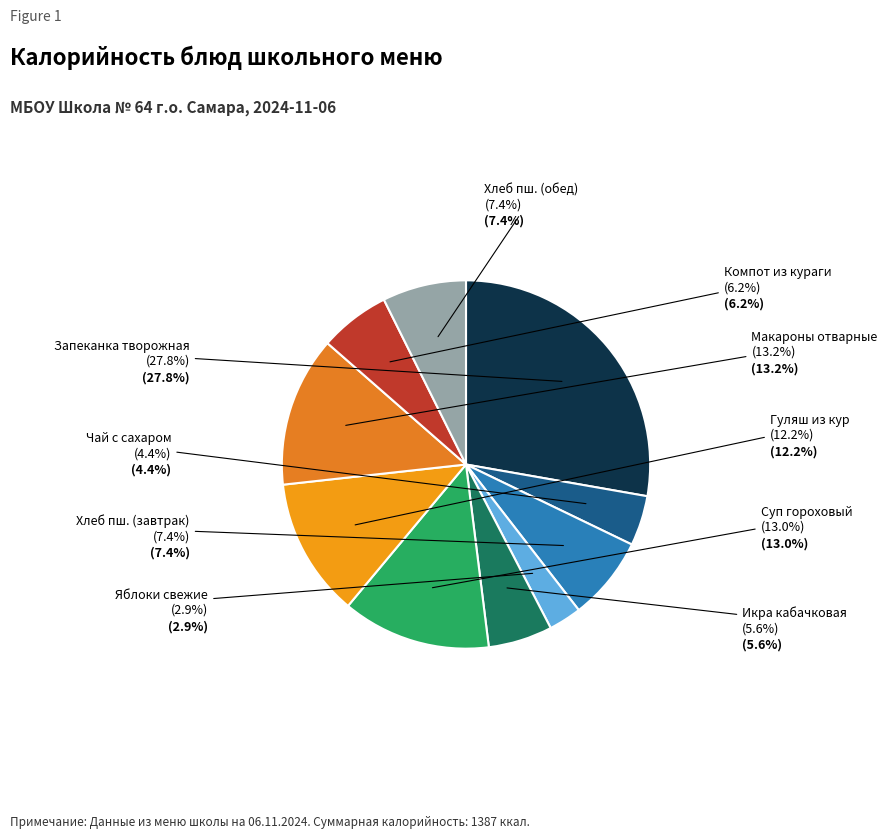

What percentage is the Гуляш из кур с соусом slice, to the nearest percent?

12%